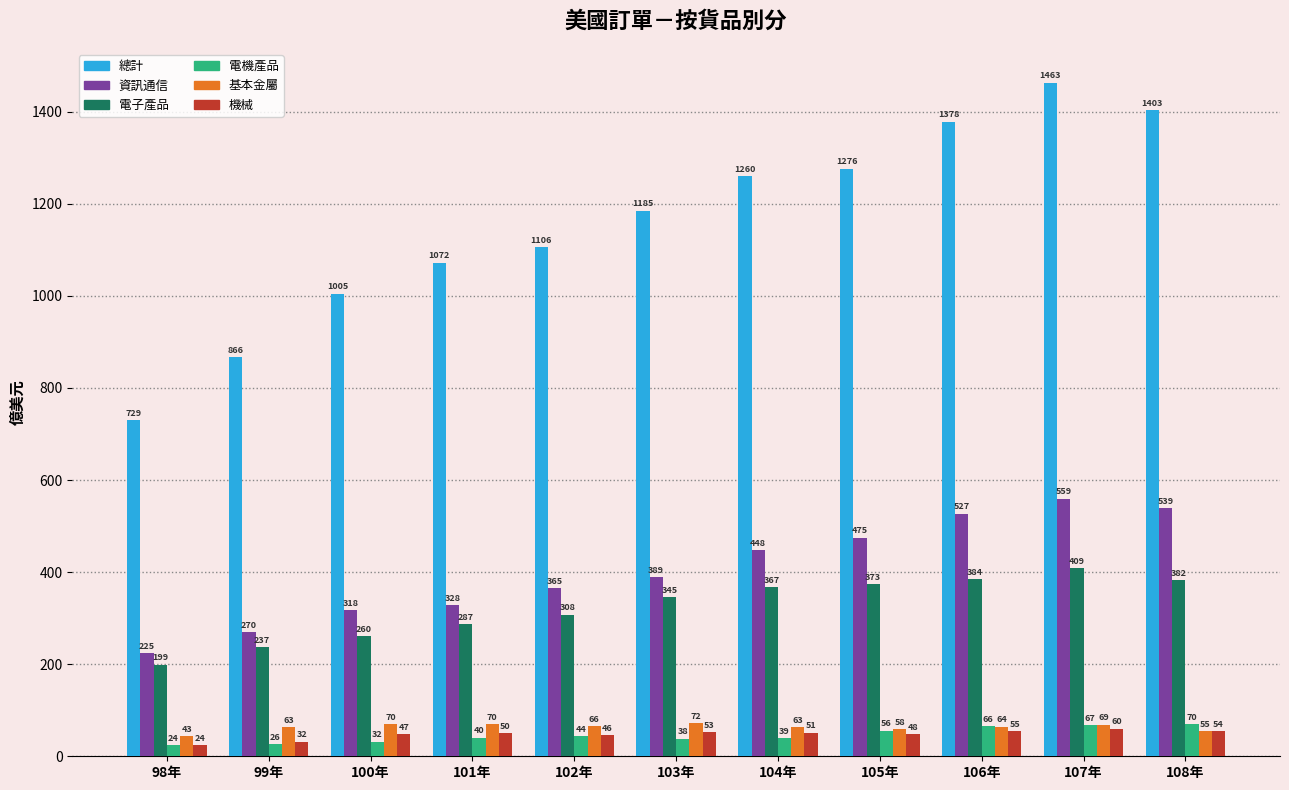

Which series has the largest total across all categories?

總計